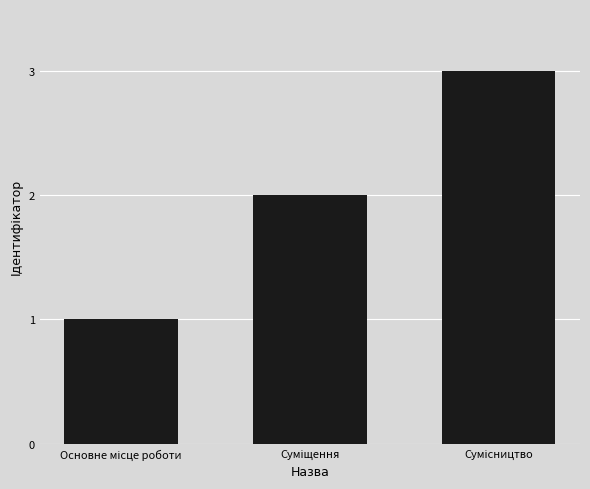

What is the sum of all values?

6